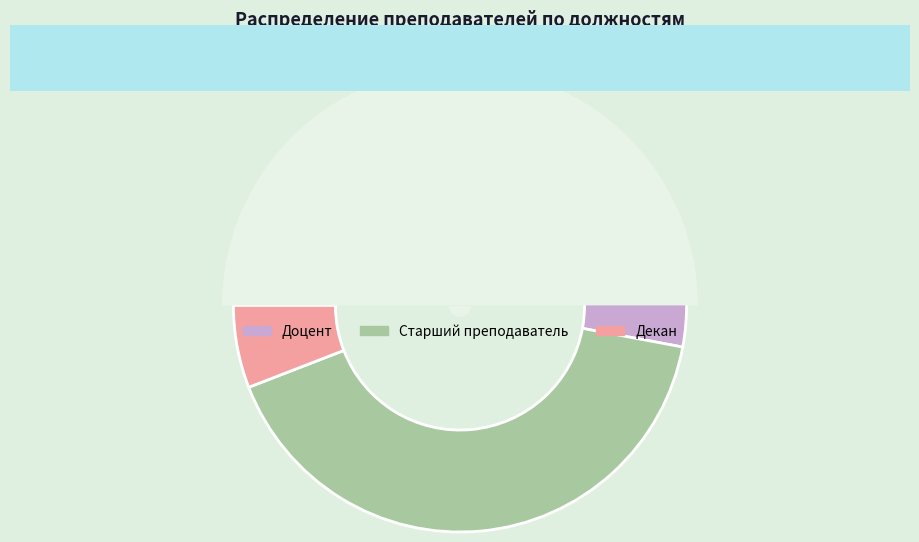

To the nearest percent, what percentage of the pie is Декан?

6%